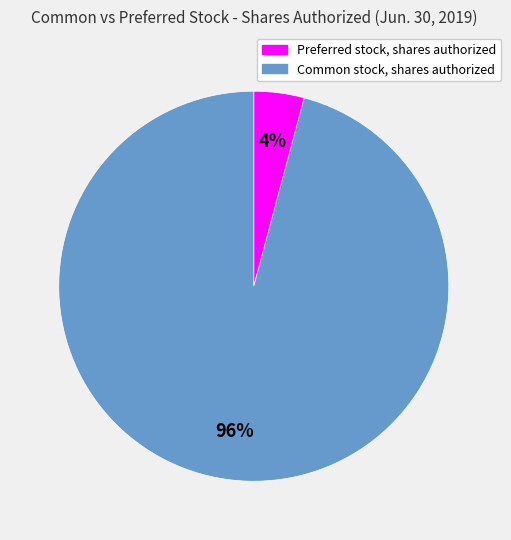

To the nearest percent, what is the average slice percentage?

50%